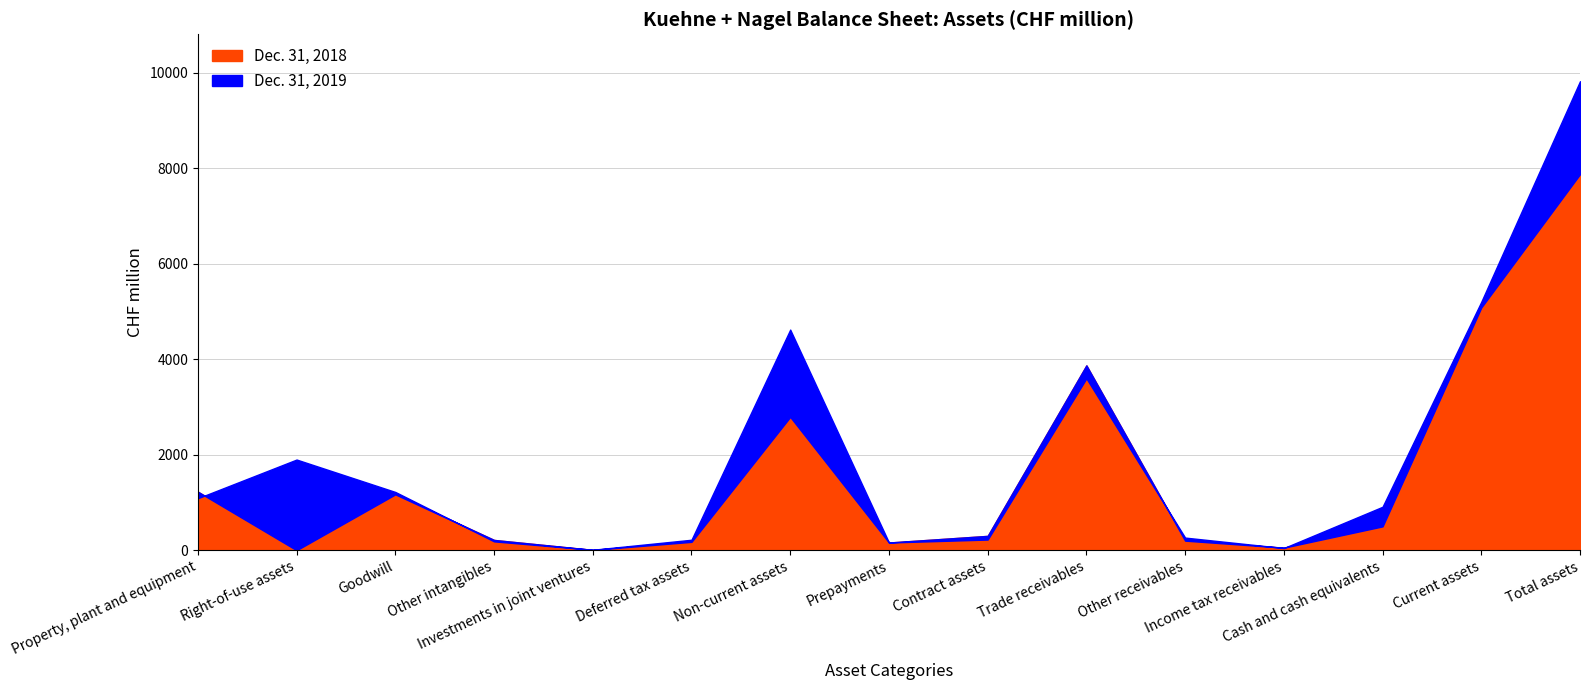

What is the difference between the maximum and second lowest values in the Dec. 31, 2019 series?

9780